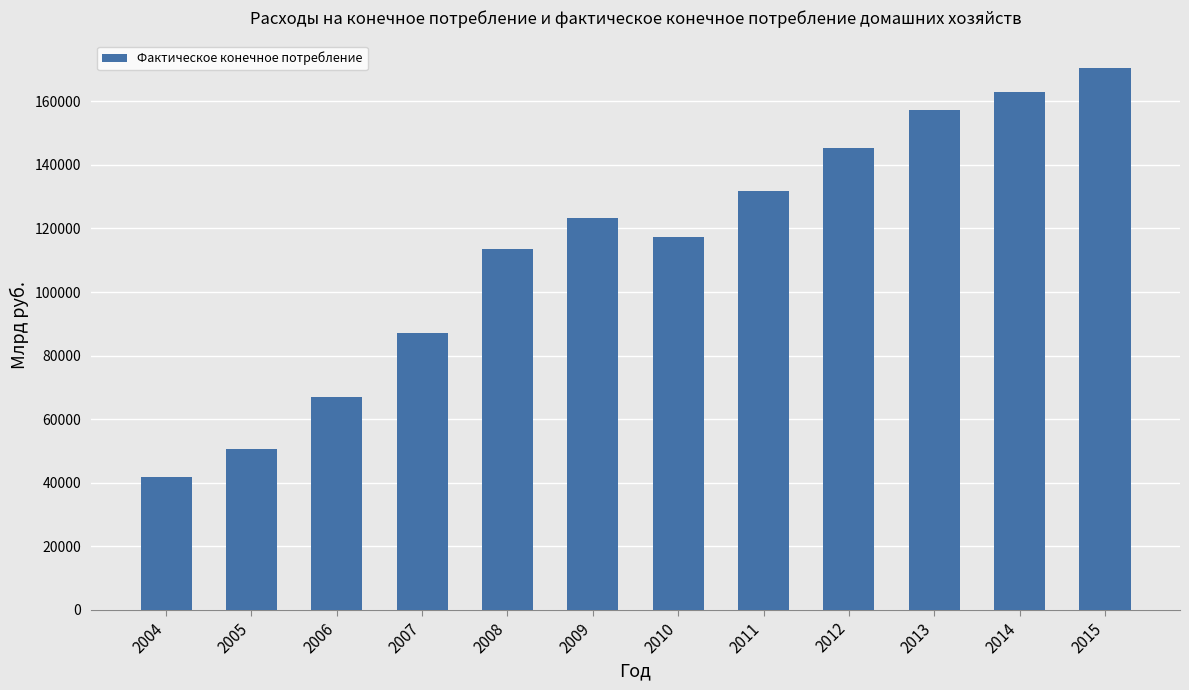

List the labels in order of value, smallest first.

2004, 2005, 2006, 2007, 2008, 2010, 2009, 2011, 2012, 2013, 2014, 2015